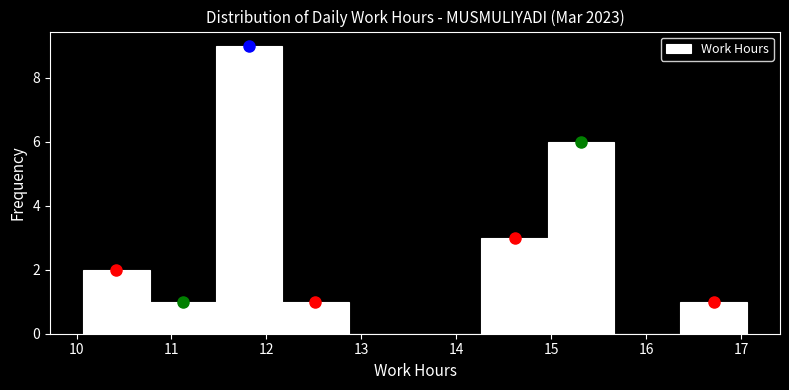

Reading left to right, transcribe this chart: for each bar, give the range it covers on the x-axis and its height. Neither the bar edges nor the heights are printed on the chart, so give them approximately, as read against the axes.

10.1 to 10.8: 2
10.8 to 11.5: 1
11.5 to 12.2: 9
12.2 to 12.9: 1
12.9 to 13.6: 0
13.6 to 14.3: 0
14.3 to 15.0: 3
15.0 to 15.7: 6
15.7 to 16.4: 0
16.4 to 17.1: 1